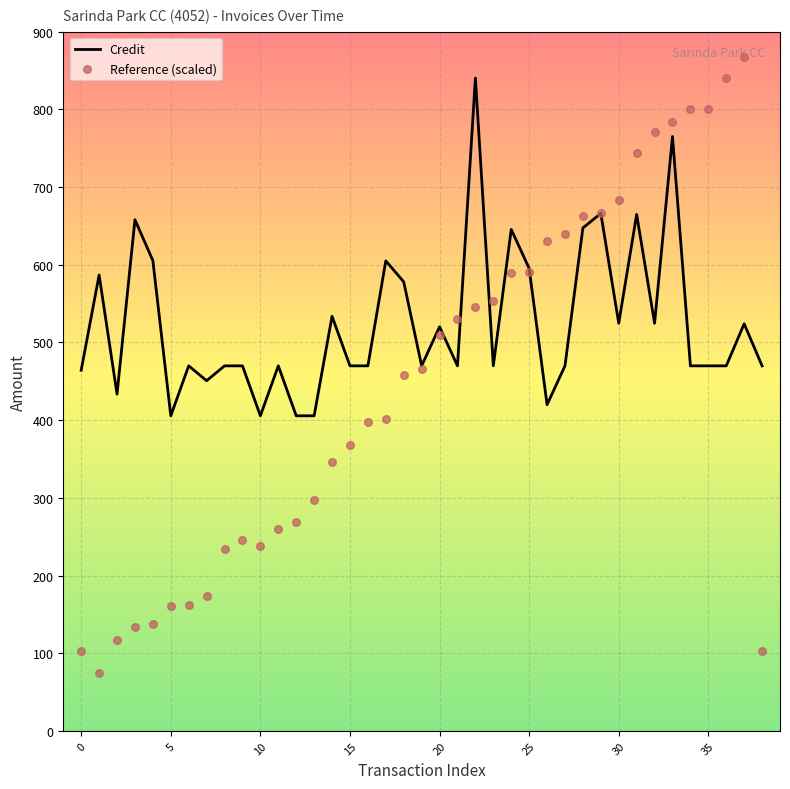

Which series contains the lowest Y value?

Reference (scaled)